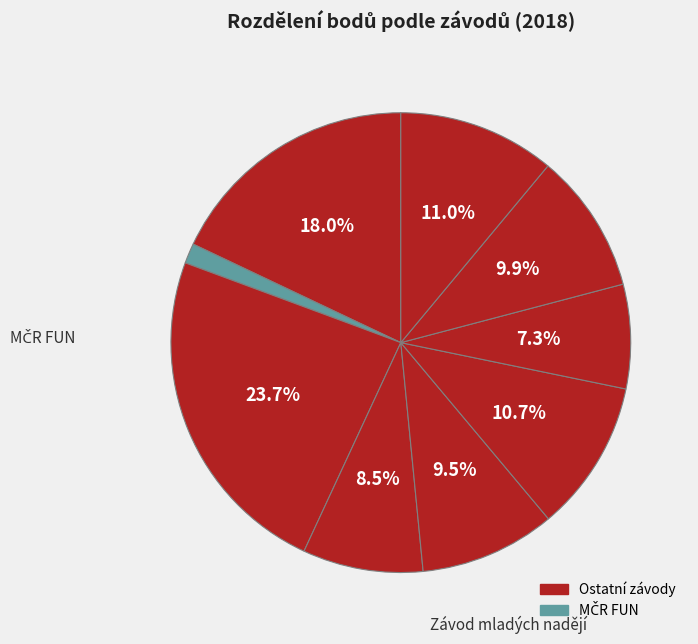

Count the number of slices in the pie.

9